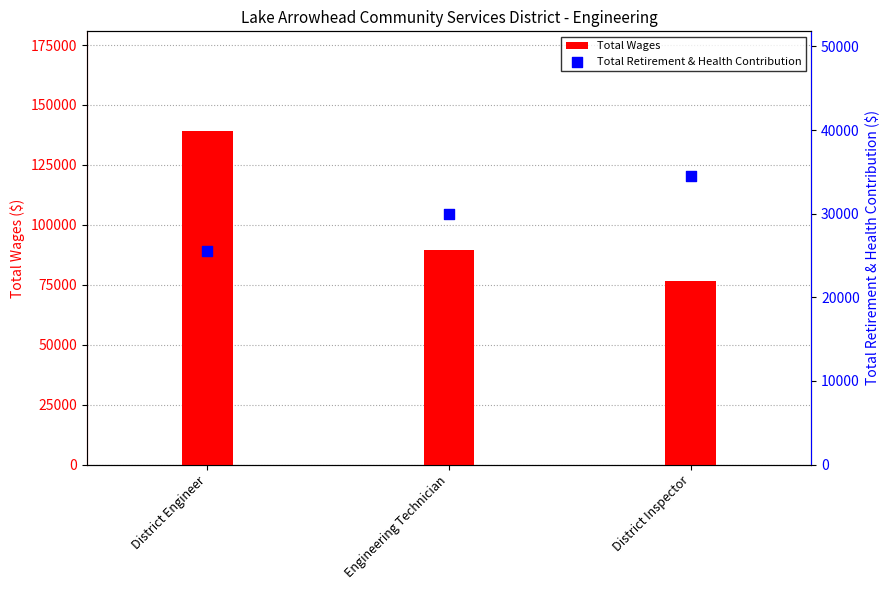

Which series contains the highest Y value?

Total Wages